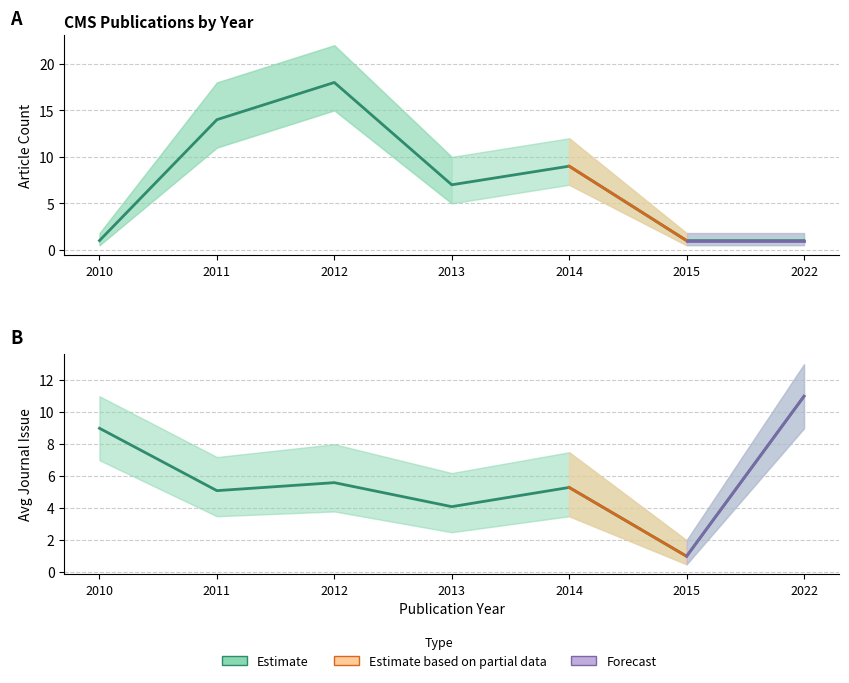

Which category has the highest value in the Article Count series?

2012